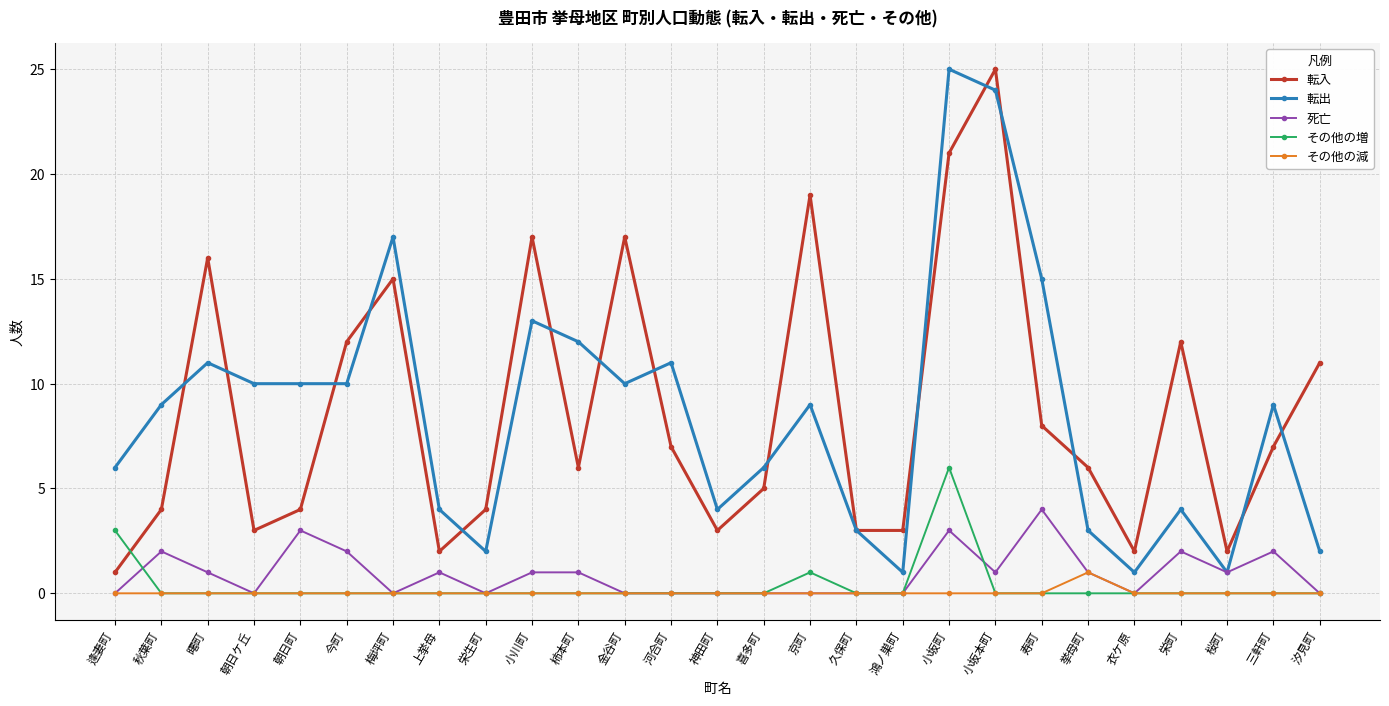

What is the total value across all series at 上挙母?

7